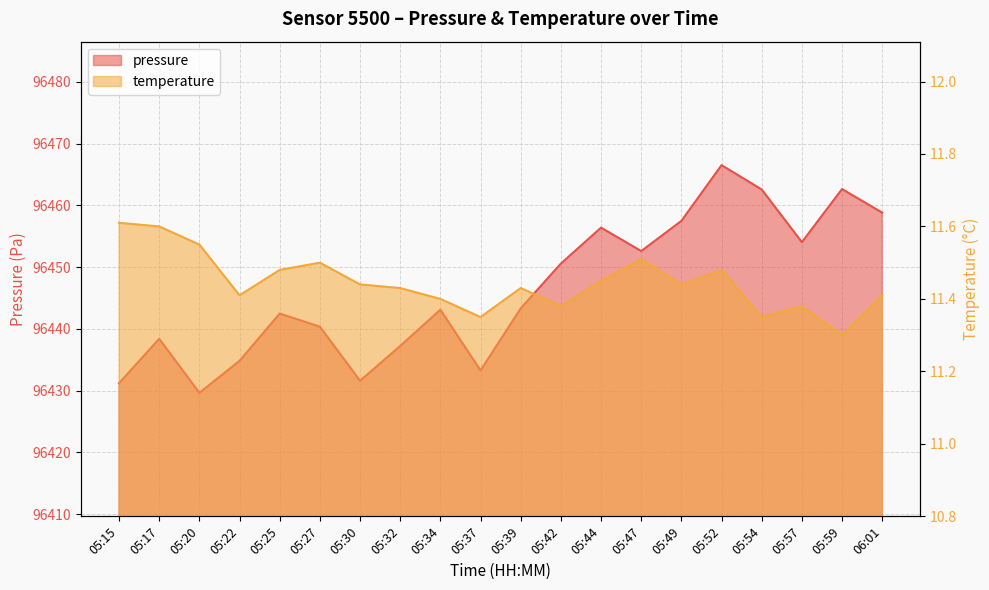

Between 05:42 and 05:52, which series saw the biggest shift?

pressure